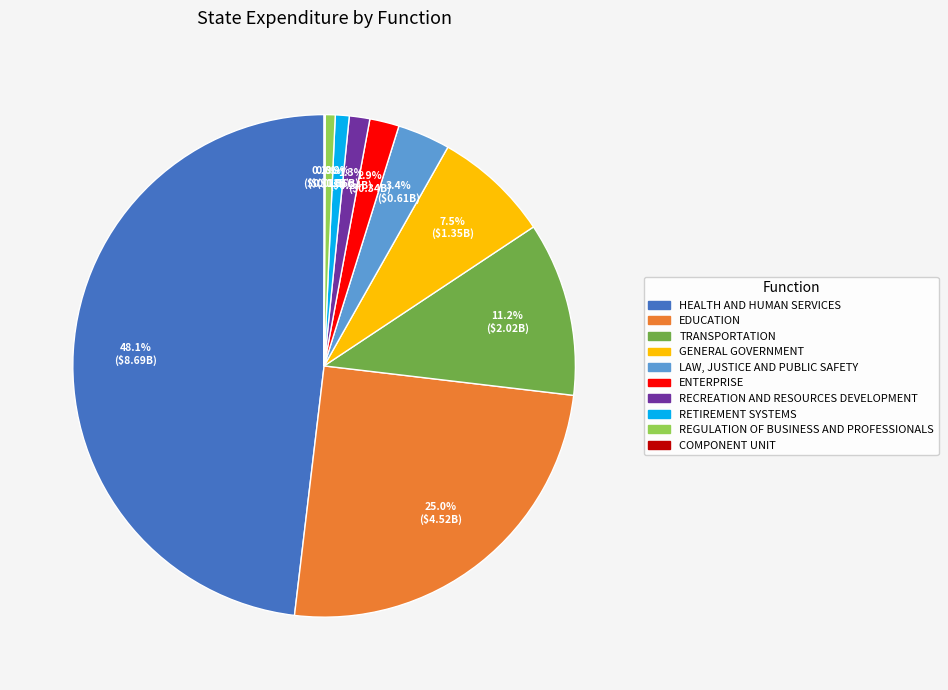

Approximately how many times larger is the value at REGULATION OF BUSINESS AND PROFESSIONALS compared to ENTERPRISE?

0.3